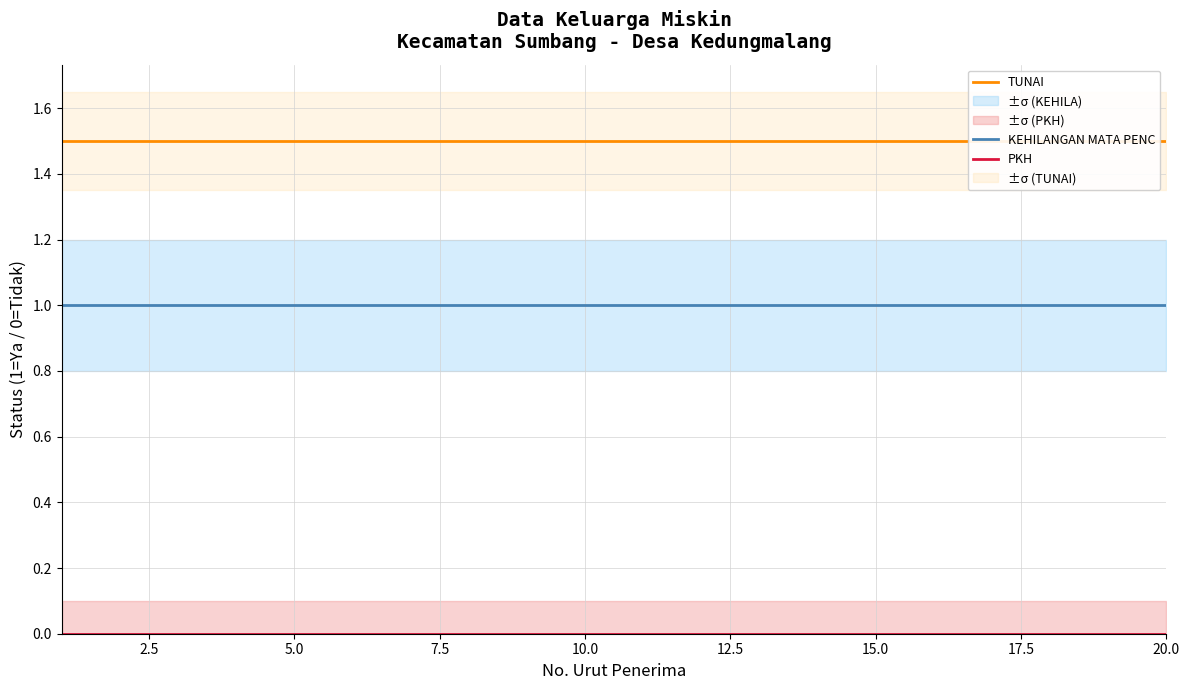

Reading left to right, list all the values displayed in this chart.

KEHILANGAN MATA PENC: 1.0	1.0	1.0	1.0	1.0	1.0	1.0	1.0	1.0	1.0	1.0	1.0	1.0	1.0	1.0	1.0	1.0	1.0	1.0	1.0
TUNAI: 1.5	1.5	1.5	1.5	1.5	1.5	1.5	1.5	1.5	1.5	1.5	1.5	1.5	1.5	1.5	1.5	1.5	1.5	1.5	1.5
PKH: 0.0	0.0	0.0	0.0	0.0	0.0	0.0	0.0	0.0	0.0	0.0	0.0	0.0	0.0	0.0	0.0	0.0	0.0	0.0	0.0